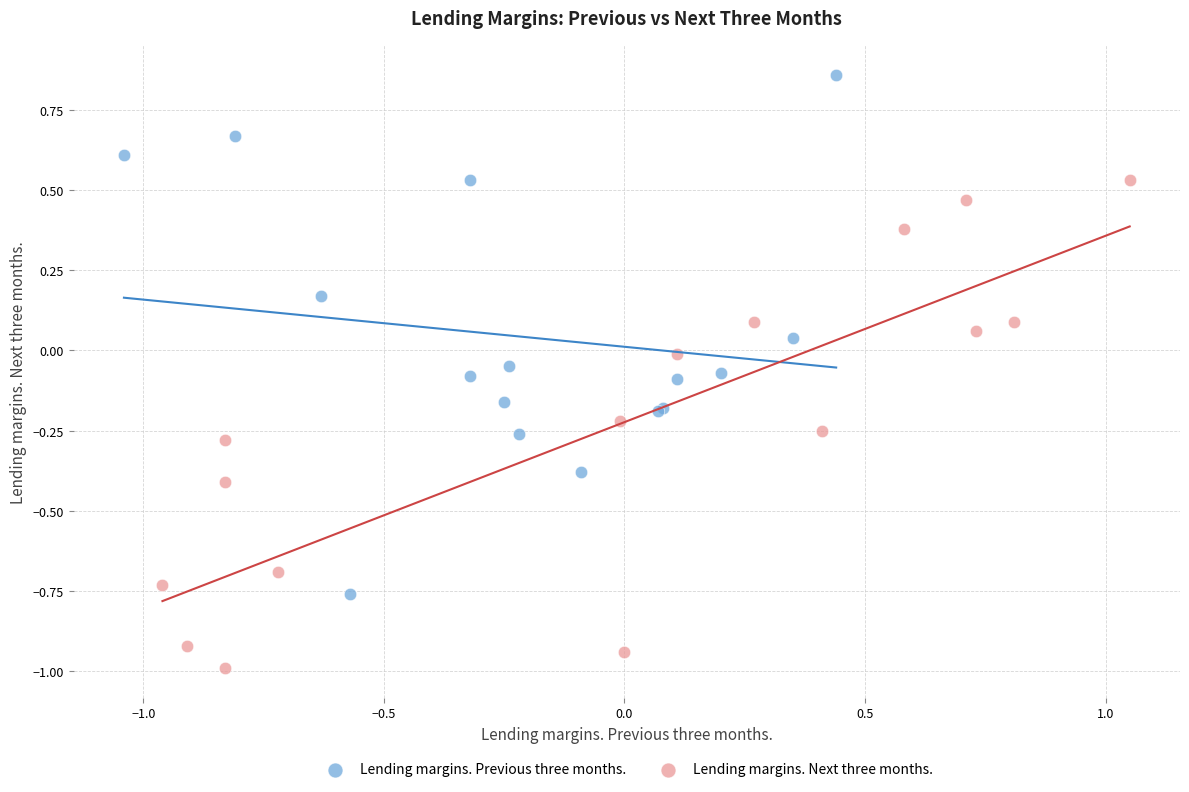

Which series contains the highest Y value?

Lending margins. Previous three months.